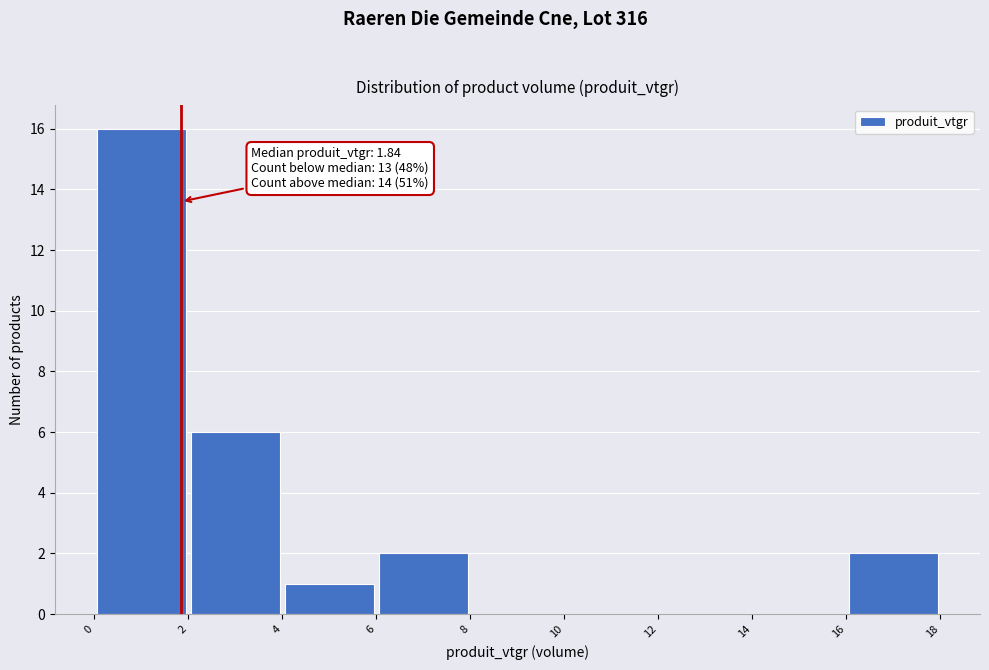

Which range on the x-axis has the tallest bar?

0 to 2